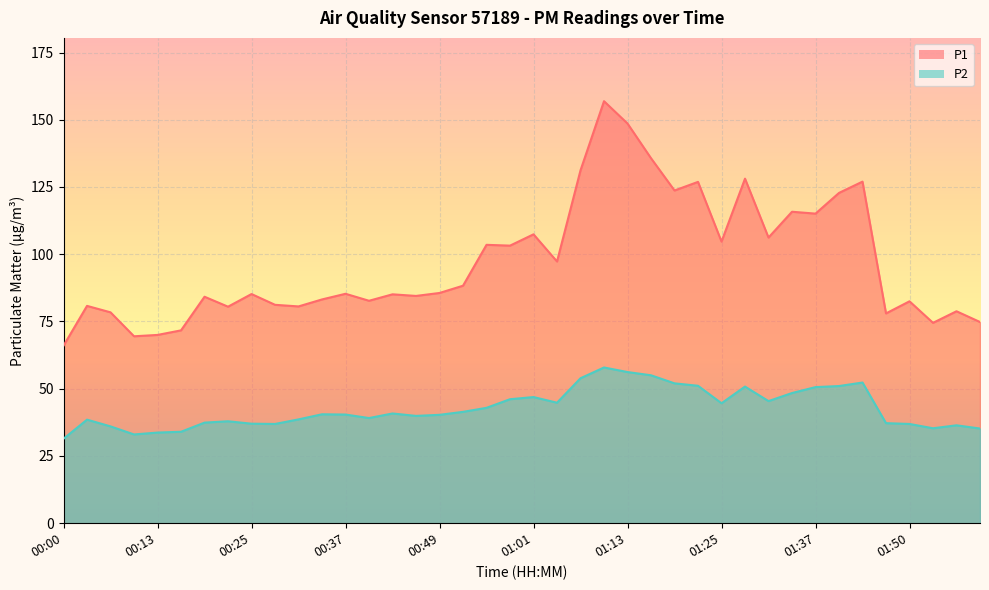

Which series has the largest total across all categories?

P1